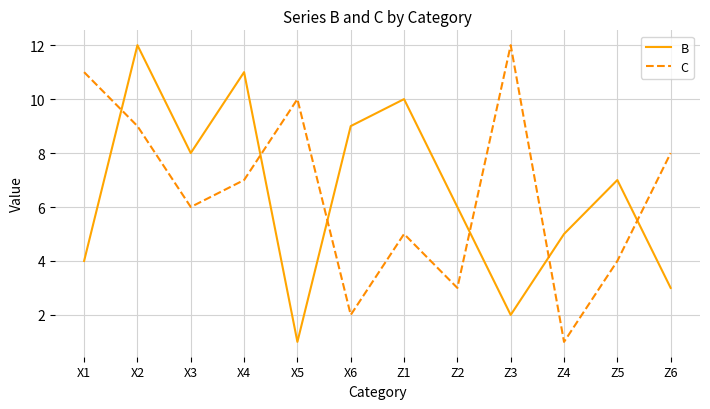

Rank the categories by C value from highest to lowest.

Z3, X1, X5, X2, Z6, X4, X3, Z1, Z5, Z2, X6, Z4